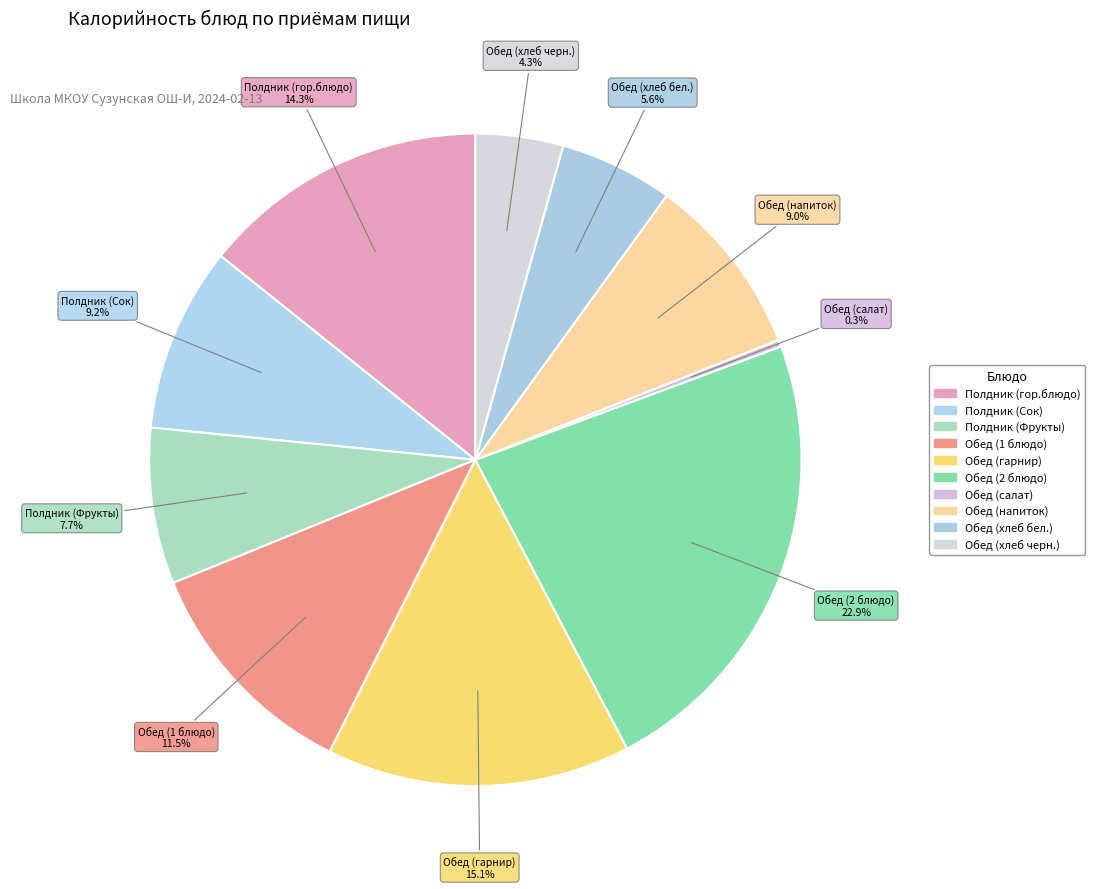

How many slices are in this pie chart?

10